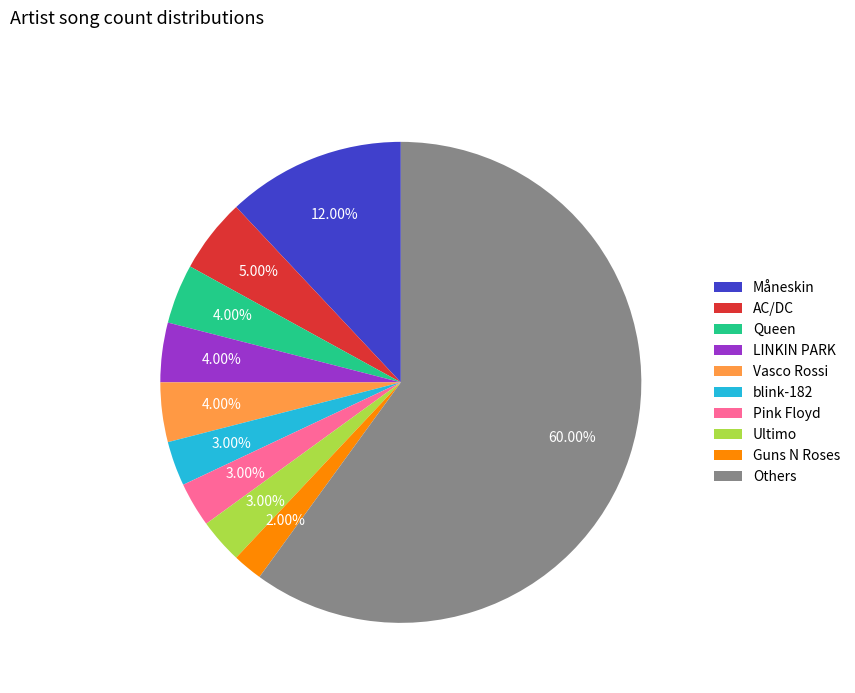

Which category has the smallest portion of the pie?

Guns N Roses